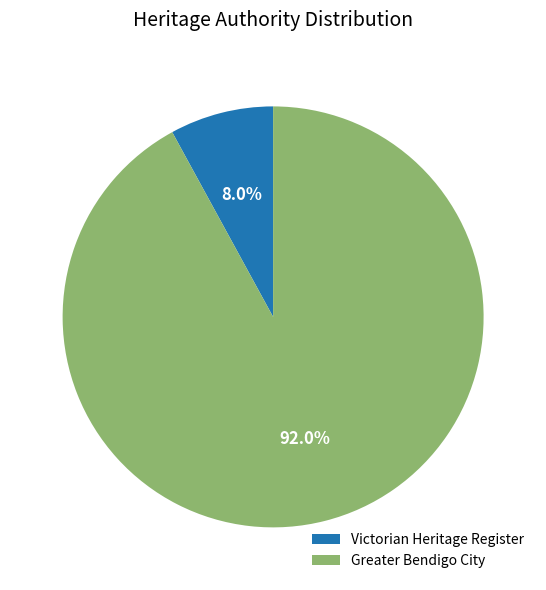

How many segments does this pie chart have?

2